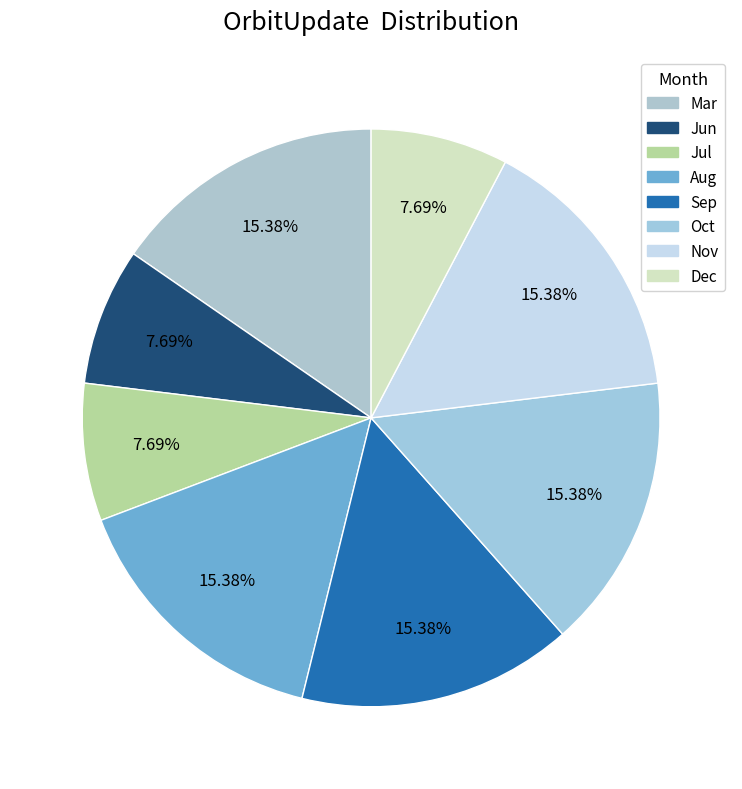

How many segments does this pie chart have?

8